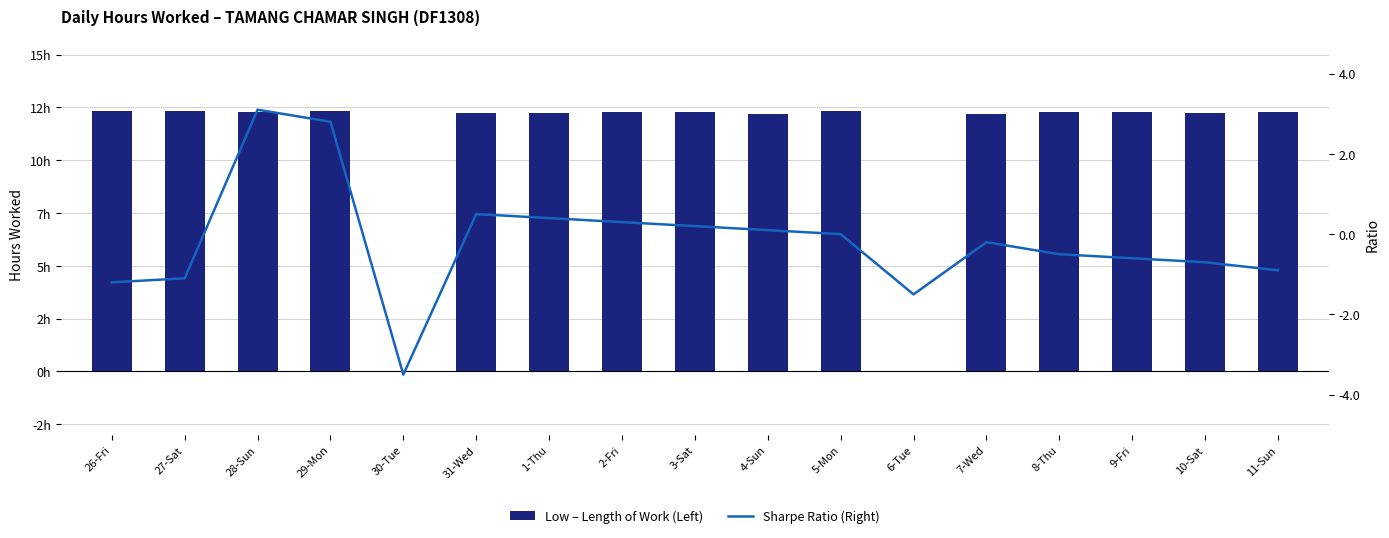

Count the number of categories in the chart.

17